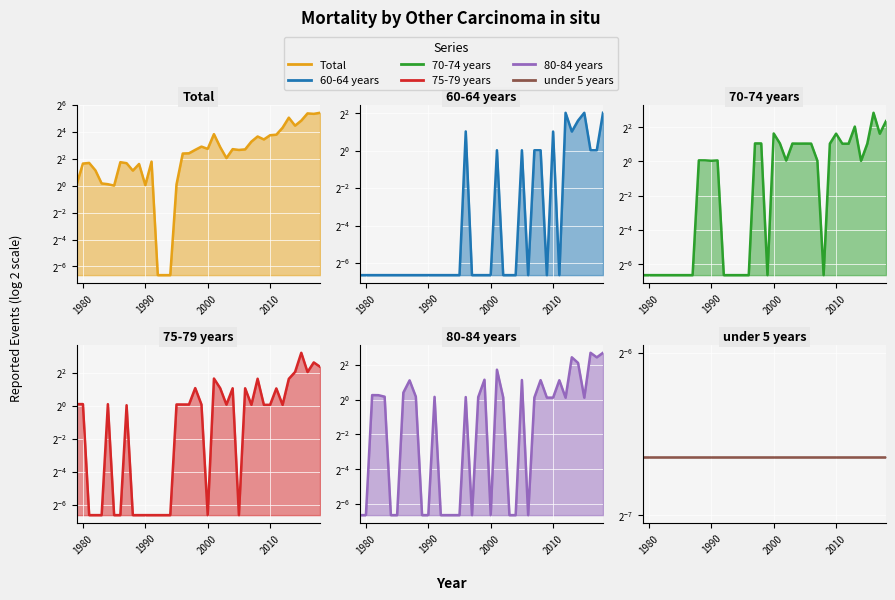

True or false: Total and 75-79 years intersect in this chart.

False